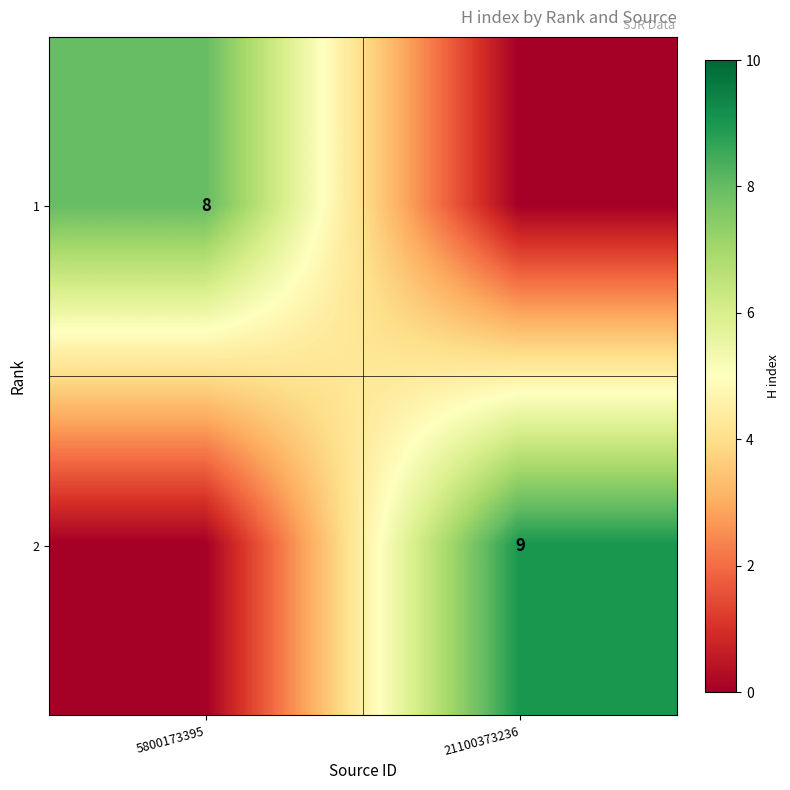

True or false: 2 has a value of 9 at 21100373236.

True